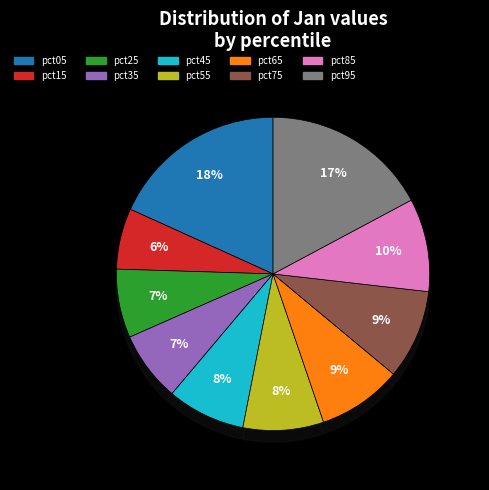

Is it true that pct35 is 7% of the pie?

True